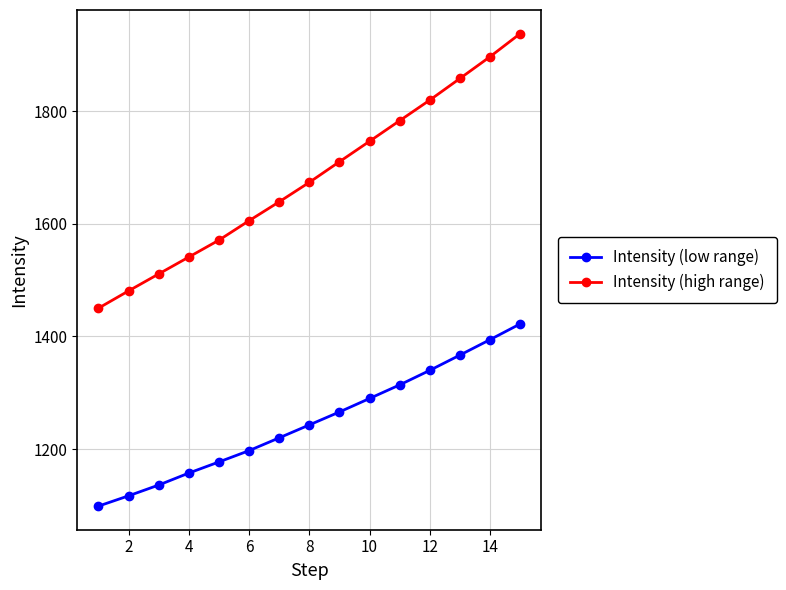

What is the lowest value of the Intensity (high range) series?

1450.0